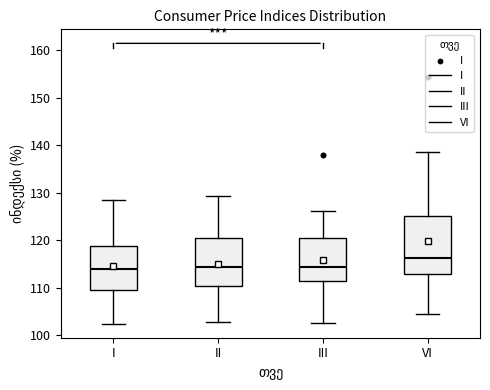

Reading left to right, transcribe this box plot: for each box, give where its median line is, the range the box spans, and where its two whiskers end, as read against the y-axis. The values are not printed on the chart, so give them approximately, as read against the axis.

I: median 114, box 110 to 119, whiskers 102 to 128
II: median 114, box 110 to 120, whiskers 103 to 129
III: median 114, box 111 to 121, whiskers 103 to 126
VI: median 116, box 113 to 125, whiskers 104 to 138